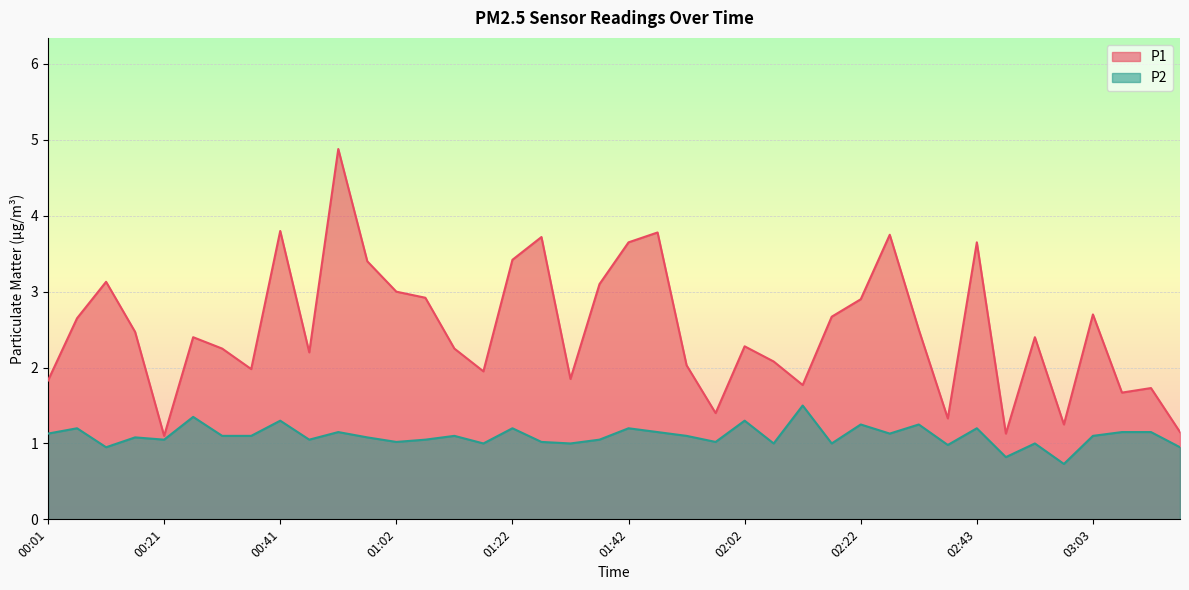

At which category does P1 reach its first local valley?

00:21